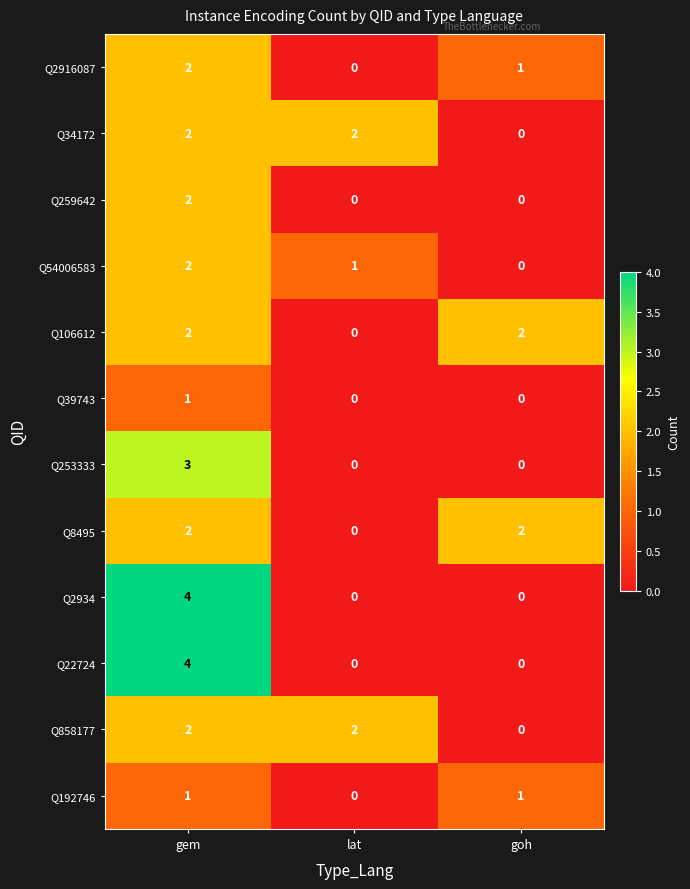

At which label does Q2916087 first exceed 1?

gem